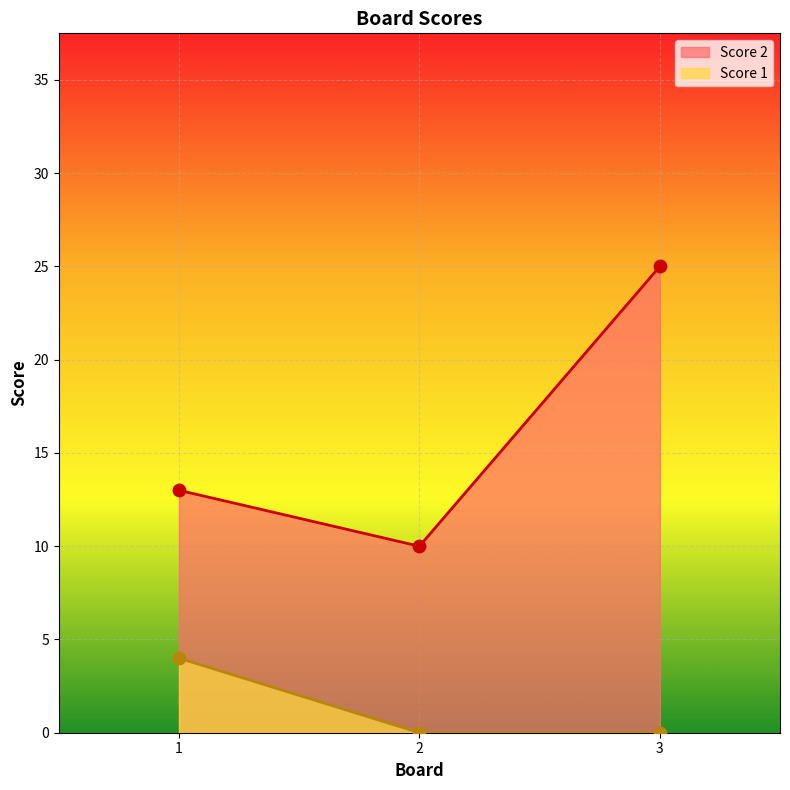

Which series contains the lowest Y value?

Score 1